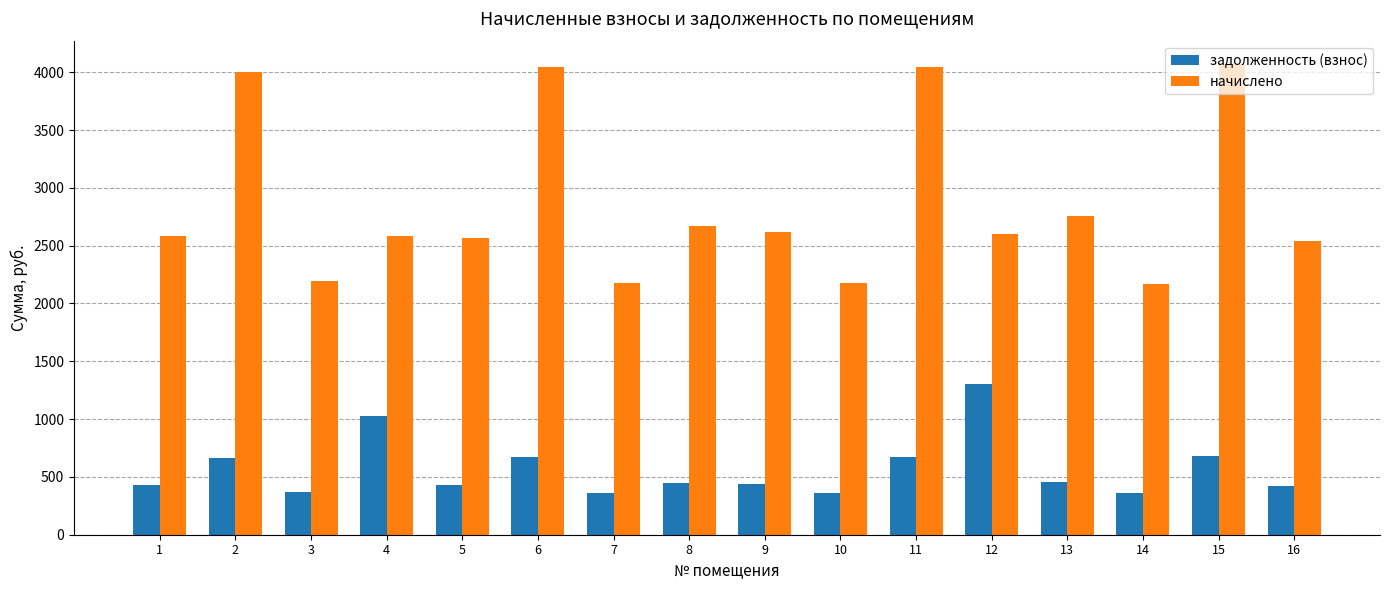

Which series has the largest total across all categories?

начислено